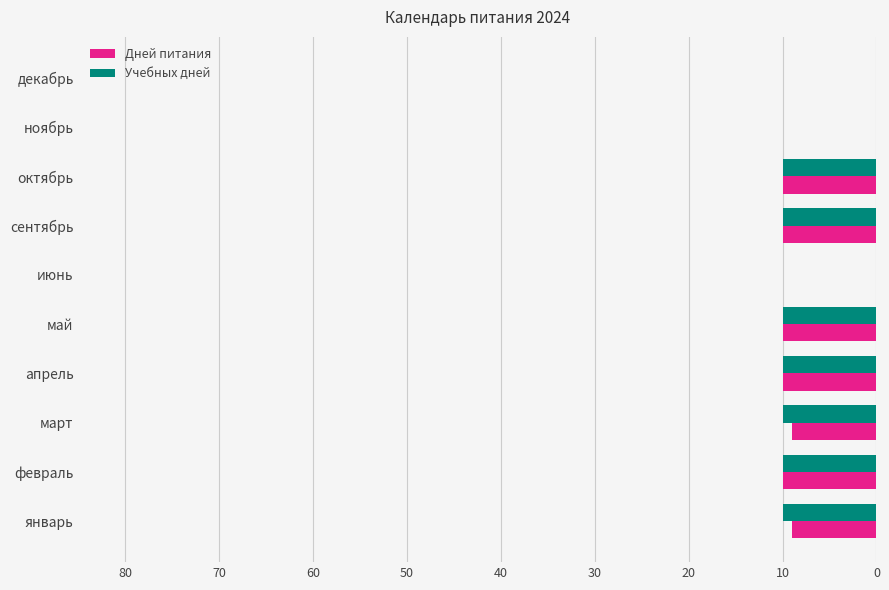

What is the sum of the Дней питания values at октябрь and ноябрь?

10